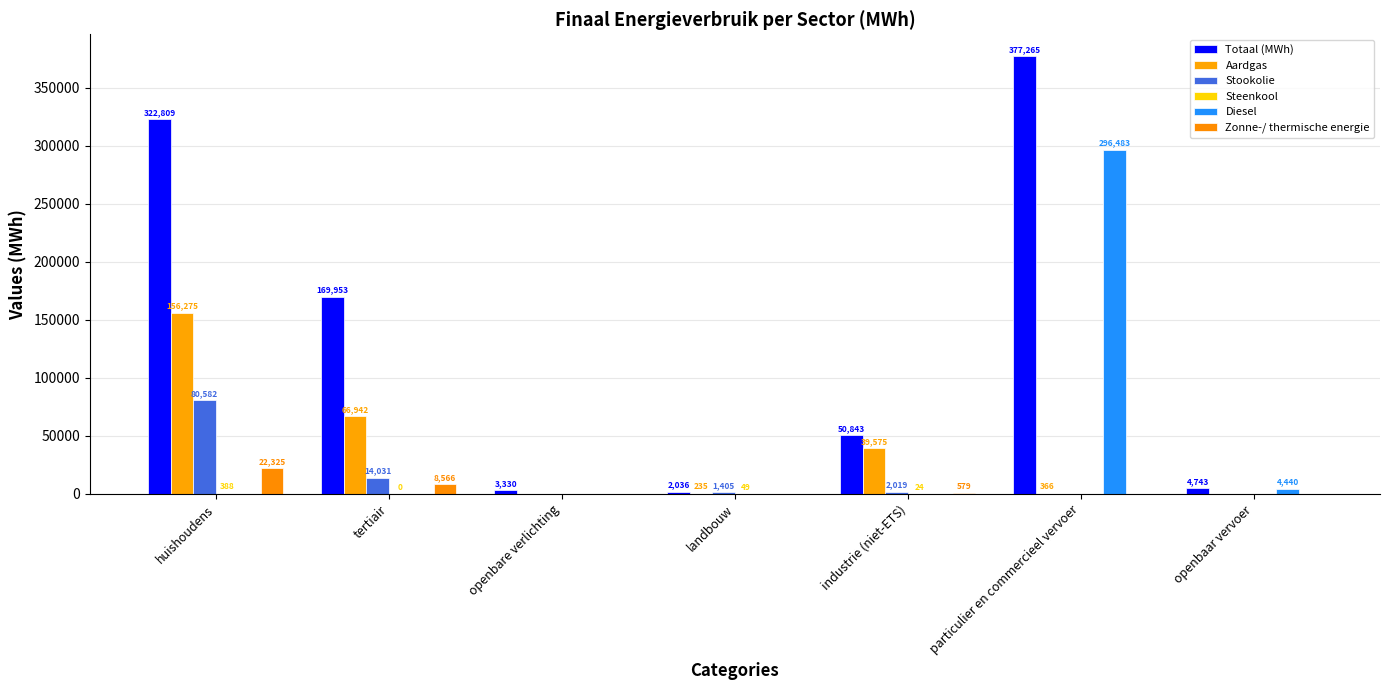

Rank the series by their maximum value, from lowest to highest.

Steenkool, Zonne-/ thermische energie, Stookolie, Aardgas, Diesel, Totaal (MWh)